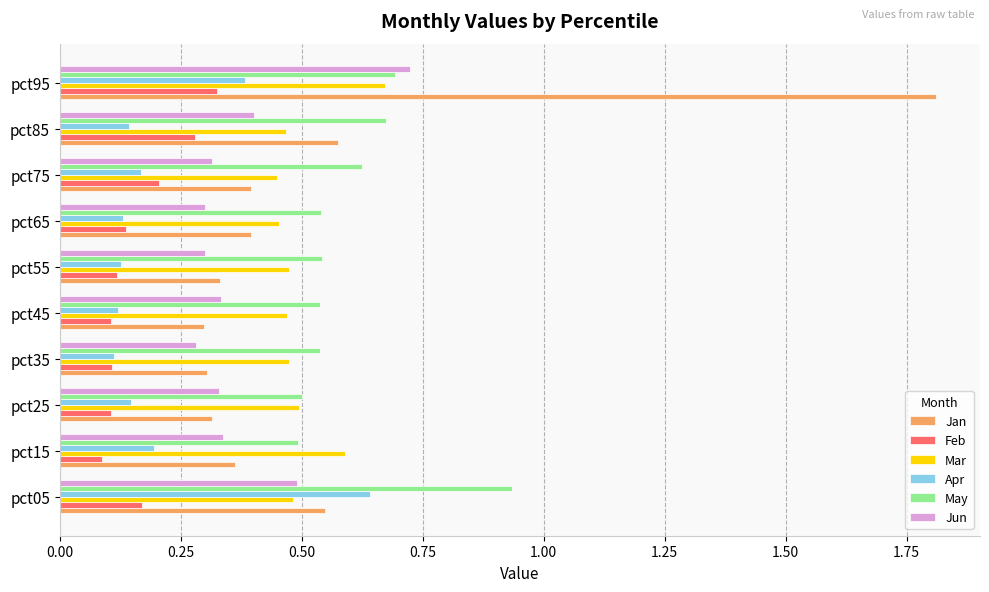

What is the spread (max minus min) of values at pct95?

1.5